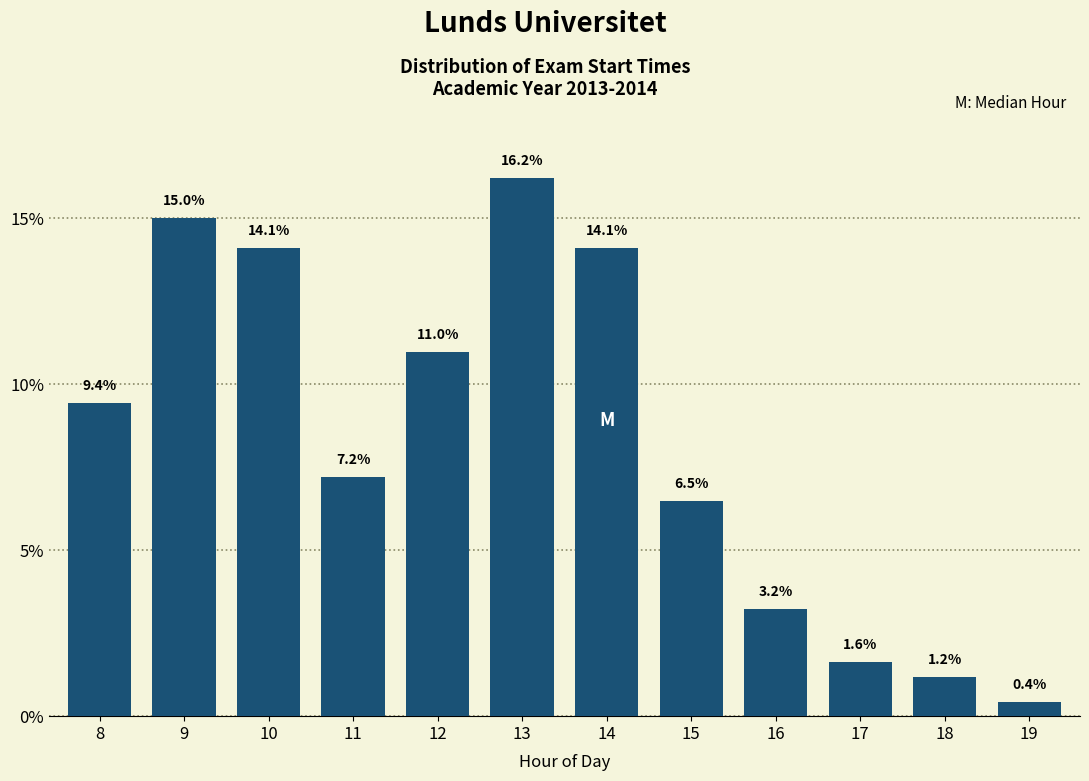

Reading right to left, list all the values displayed in this chart.

19=0.4	18=1.2	17=1.6	16=3.2	15=6.5	14=14.1	13=16.2	12=11.0	11=7.2	10=14.1	9=15.0	8=9.4